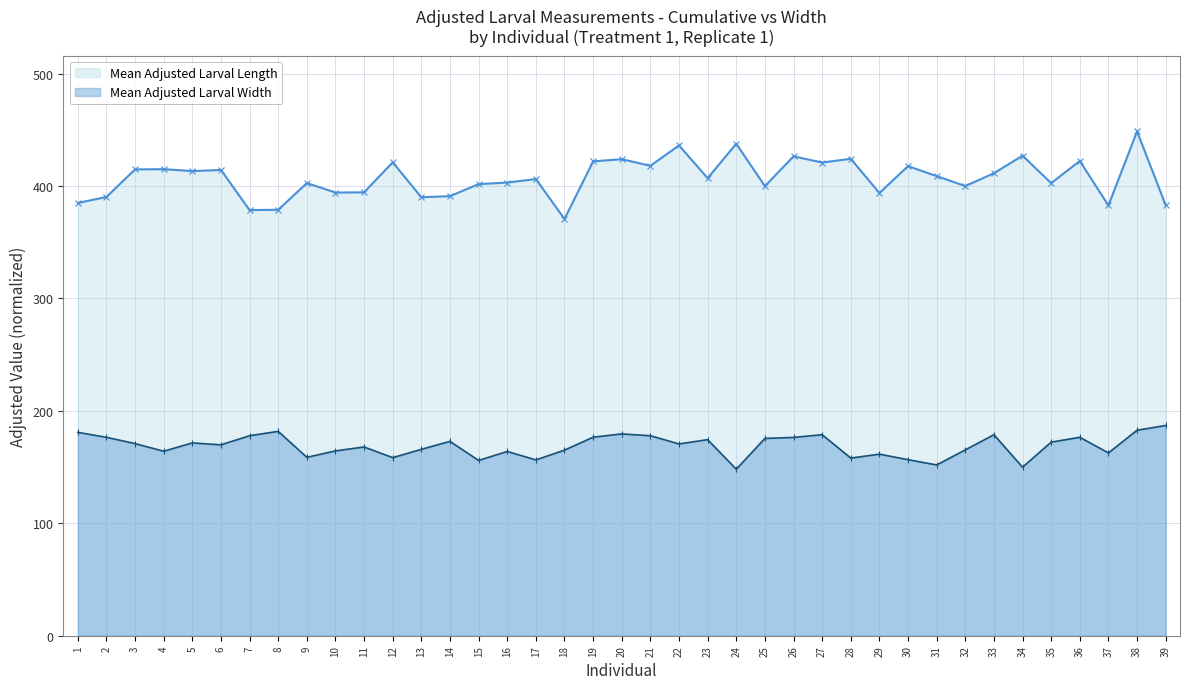

Reading left to right, what are all the values shown in this chart?

Mean Adjusted Larval Length: 384.9	390.3	414.8	415.0	413.3	414.3	378.6	378.9	402.6	394.2	394.4	421.1	390.0	391.0	401.7	403.1	406.2	370.7	421.9	423.9	418.0	436.1	407.0	437.6	399.9	426.4	420.9	424.2	393.8	417.7	408.8	400.0	411.4	427.0	402.6	422.3	382.7	448.6	383.0
Mean Adjusted Larval Width: 180.9	176.5	170.9	164.1	171.5	169.8	177.9	181.8	158.7	164.4	167.9	158.4	165.8	172.9	155.9	163.9	156.4	165.1	176.6	179.5	177.9	170.6	174.4	148.1	175.5	176.4	178.8	158.0	161.5	156.6	151.9	165.3	178.8	149.9	172.2	176.5	162.6	182.8	187.0